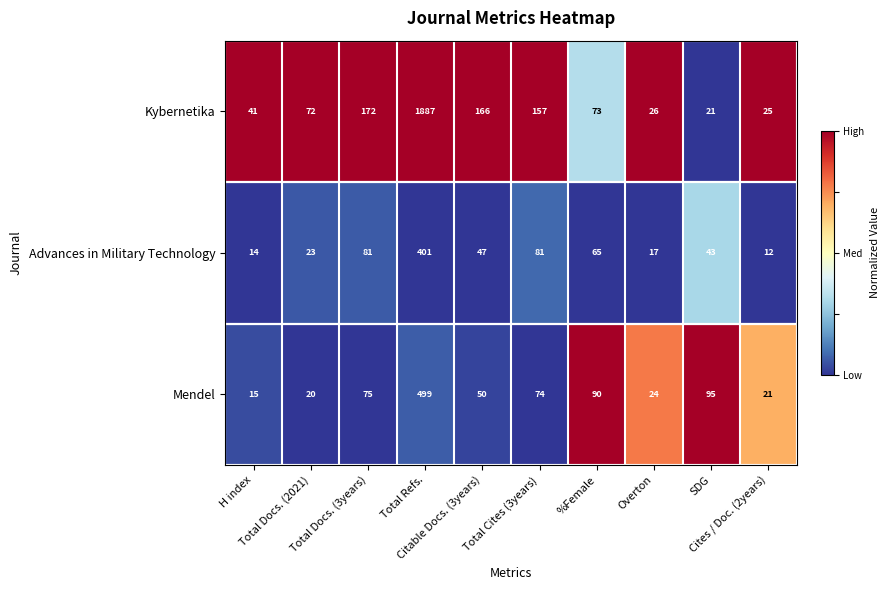

Which series has the largest range (max minus min)?

Kybernetika